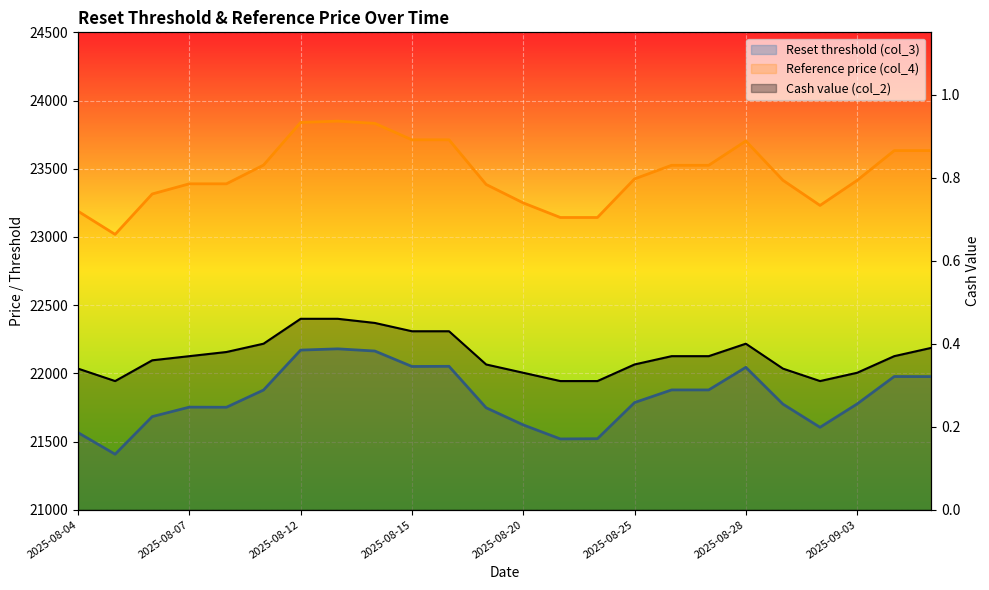

What position from the left is 2025-08-07?

2